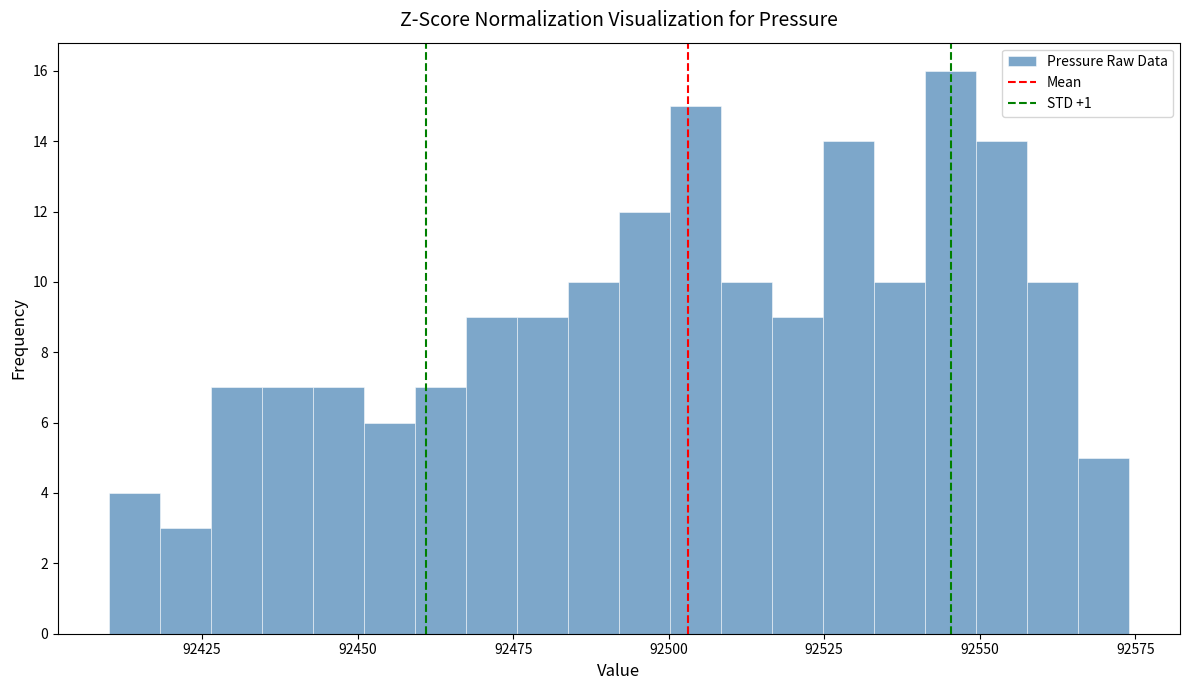

Read against the x-axis, roughly where is the centre of the tallest bar?

92545